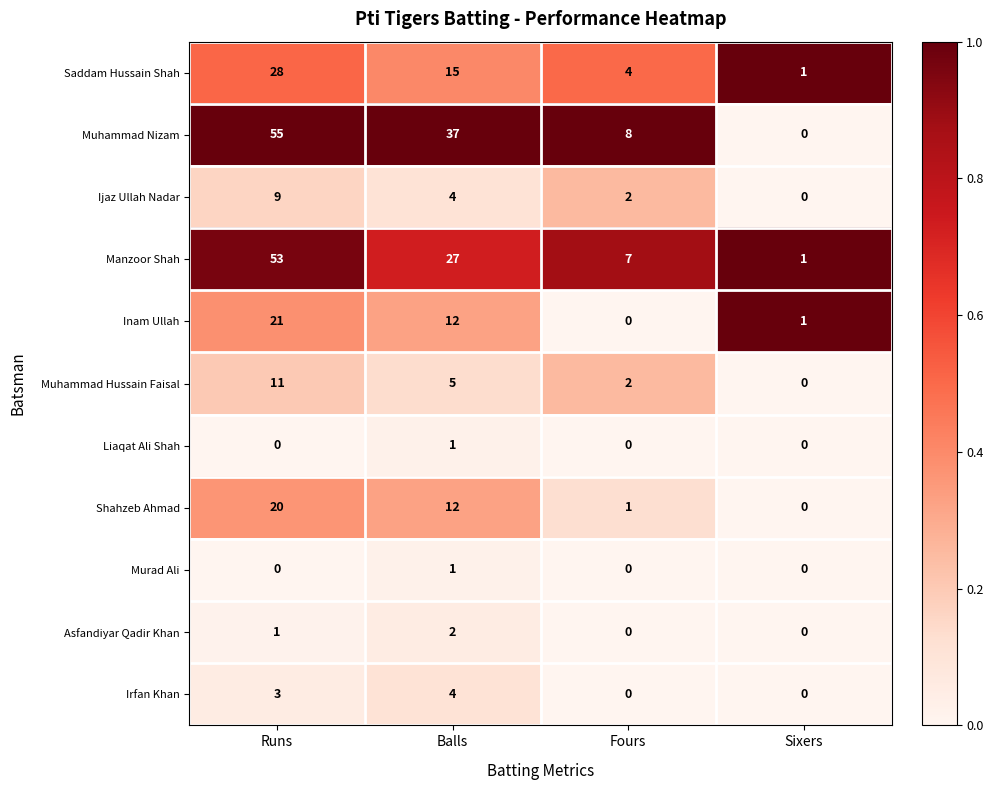

Rank the categories by Manzoor Shah value from highest to lowest.

Runs, Balls, Fours, Sixers